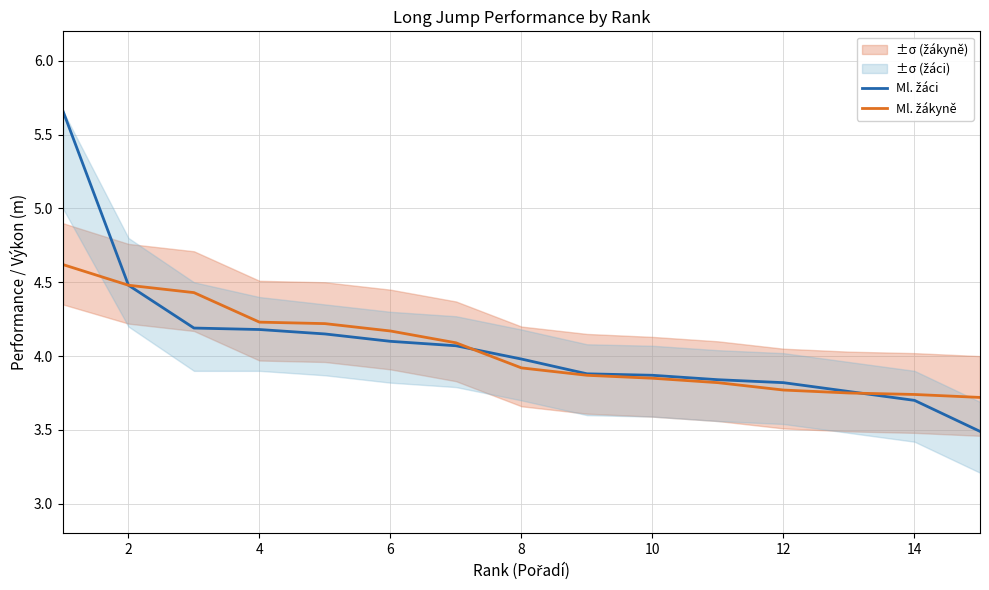

At 10, list the series in order from smallest to largest.

Ml. žáci, Ml. žákyně